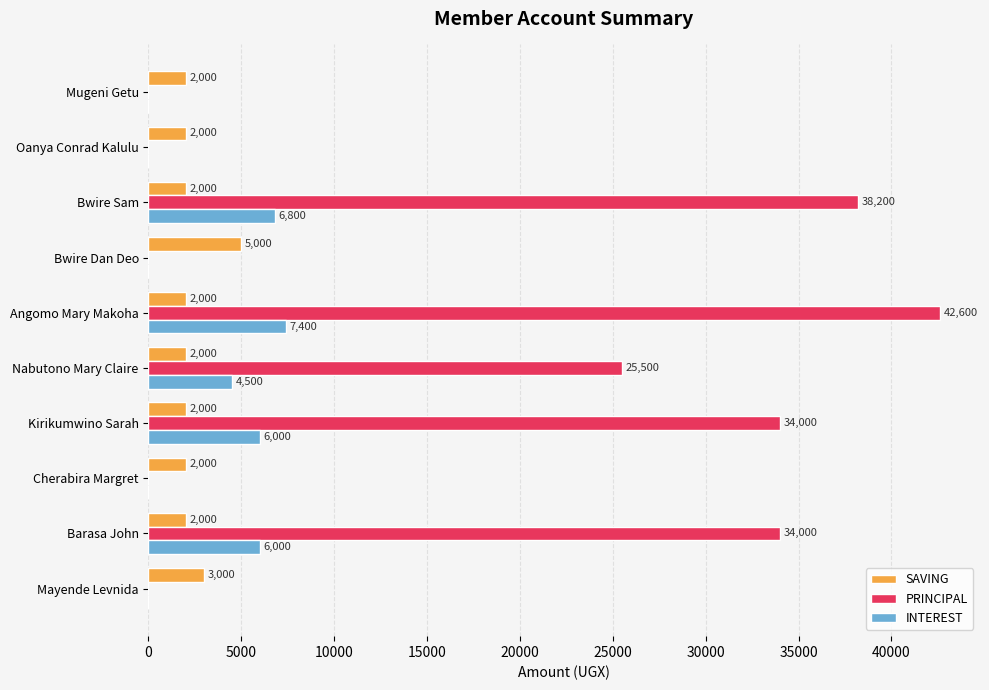

What is the maximum value shown in the chart?

42600